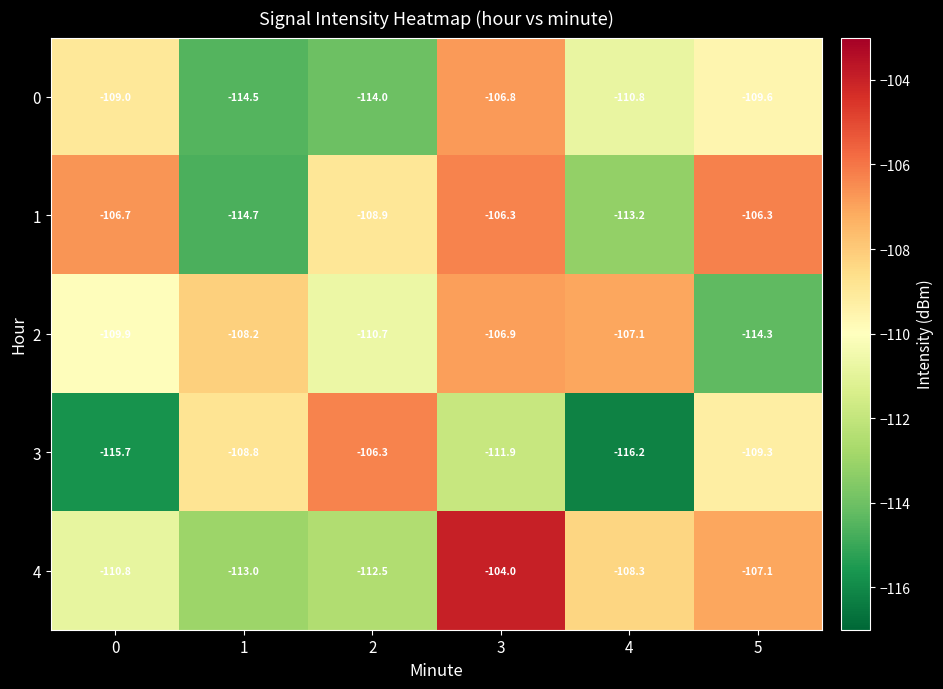

Reading left to right, what are all the values shown in this chart?

0: 0=-109.0	1=-114.5	2=-114.0	3=-106.8	4=-110.8	5=-109.6
1: 0=-106.7	1=-114.7	2=-108.9	3=-106.3	4=-113.2	5=-106.3
2: 0=-109.9	1=-108.2	2=-110.7	3=-106.9	4=-107.1	5=-114.3
3: 0=-115.7	1=-108.8	2=-106.3	3=-111.9	4=-116.2	5=-109.3
4: 0=-110.8	1=-113.0	2=-112.5	3=-104.0	4=-108.3	5=-107.1